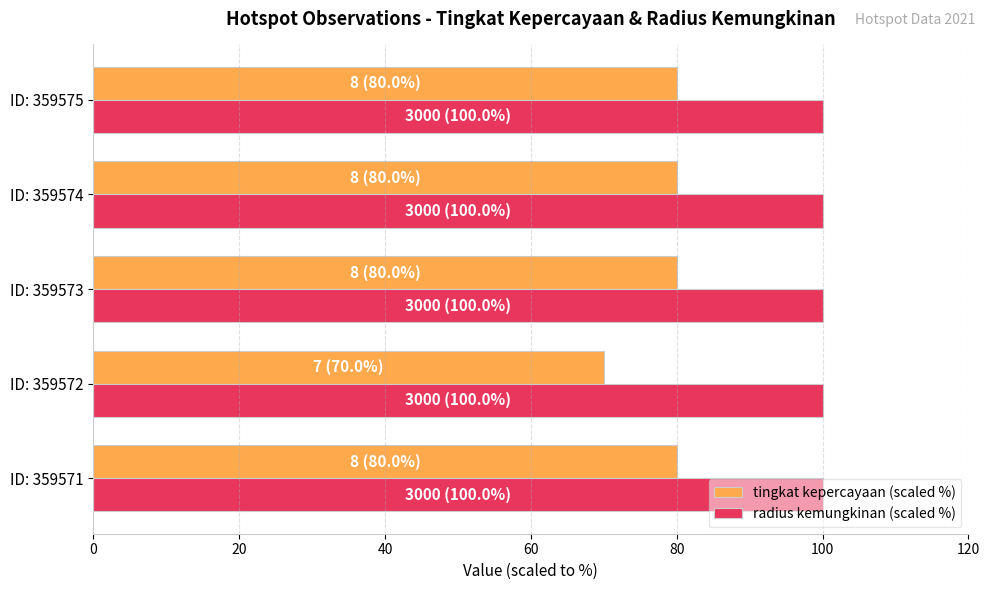

What is the sum of the tingkat kepercayaan (scaled %) values at ID: 359572 and ID: 359575?

150